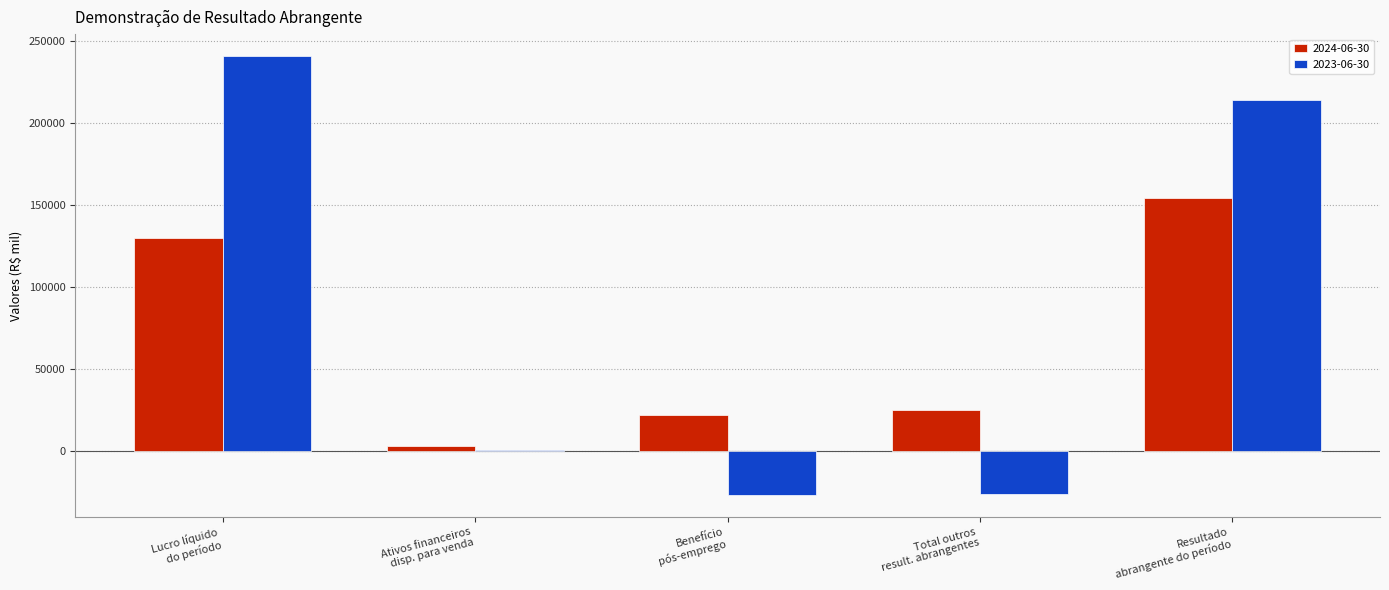

Which series has the largest total across all categories?

2023-06-30